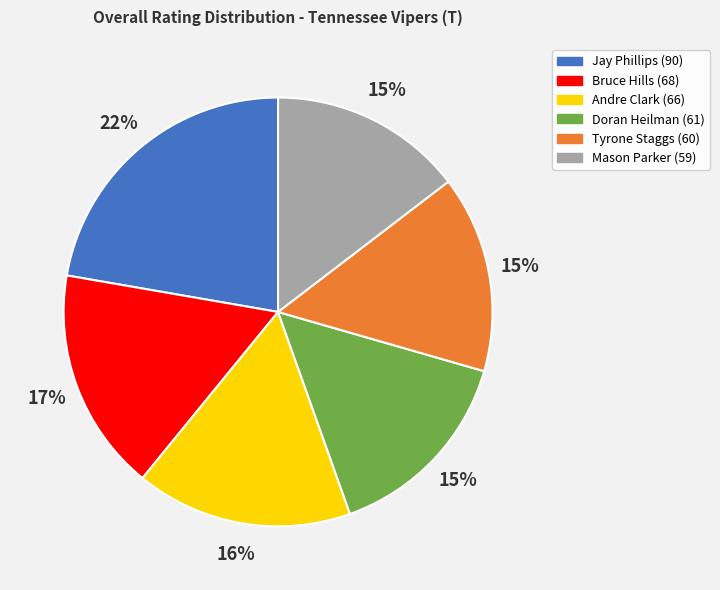

How many slices are in this pie chart?

6